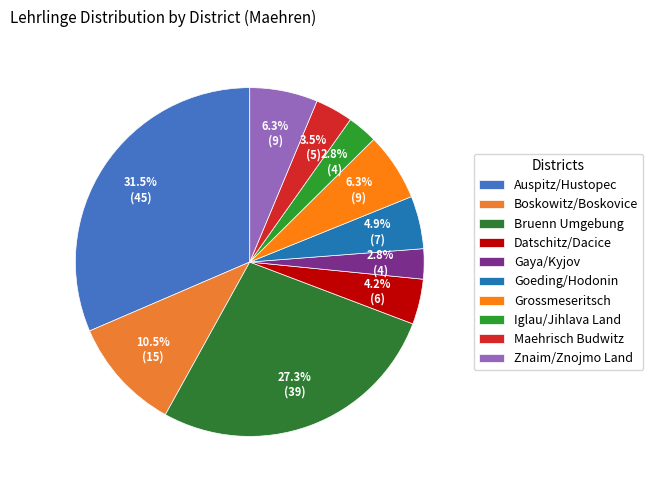

Count the number of slices in the pie.

10